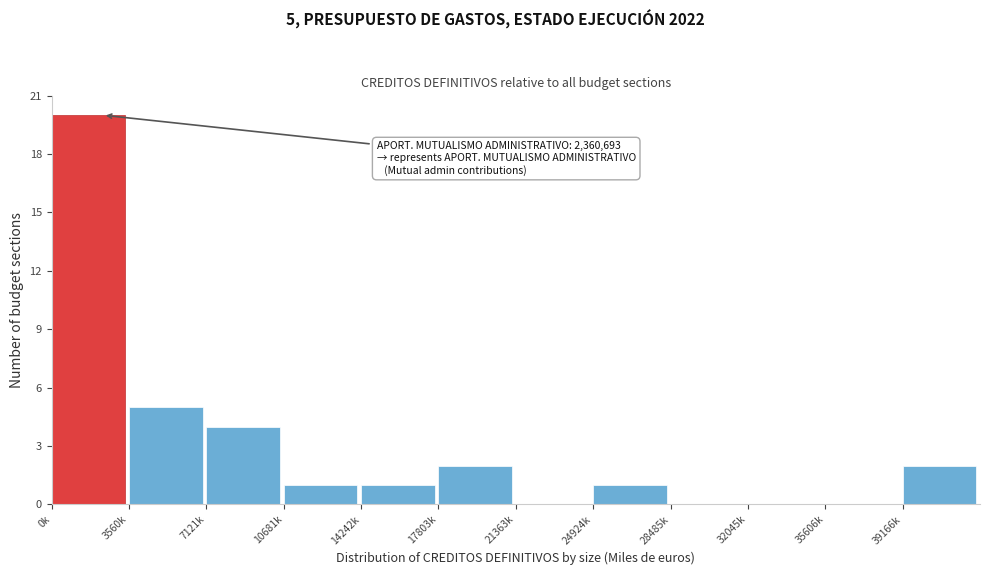

Reading right to left, transcribe all the data shown in this chart.

39166k=2	35606k=0	32045k=0	28485k=0	24924k=1	21363k=0	17803k=2	14242k=1	10681k=1	7121k=4	3560k=5	0k=20